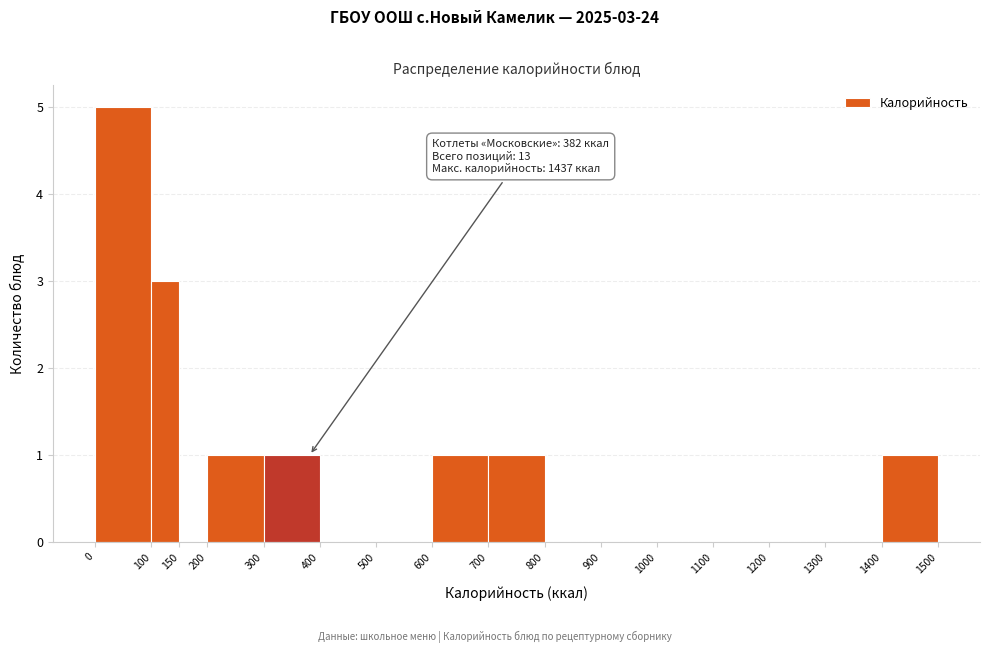

Which range on the x-axis has the tallest bar?

0 to 100